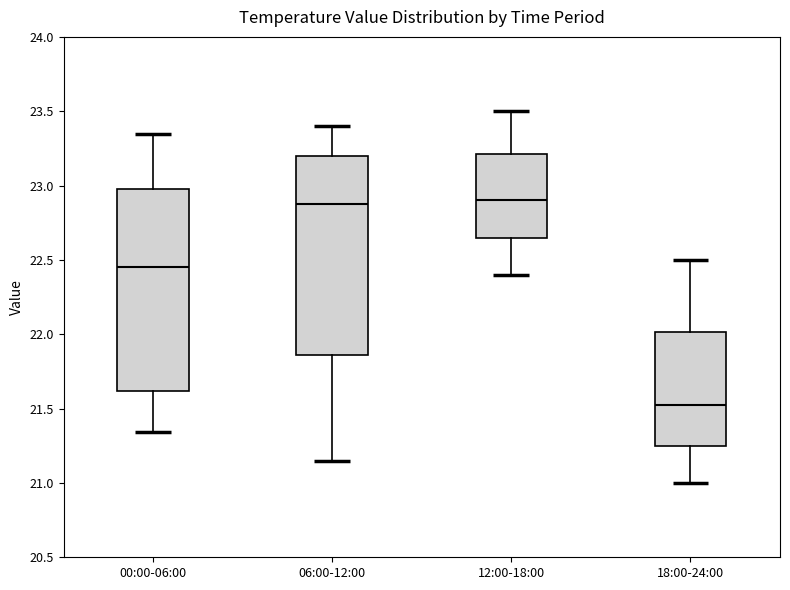

Reading left to right, read every box against the y-axis: the position of its median line, the range the box covers, and the ends of its whiskers. The values are not printed on the chart, so give them approximately, as read against the axis.

00:00-06:00: median 22.45, box 21.60 to 23.00, whiskers 21.35 to 23.35
06:00-12:00: median 22.90, box 21.85 to 23.20, whiskers 21.15 to 23.40
12:00-18:00: median 22.90, box 22.65 to 23.20, whiskers 22.40 to 23.50
18:00-24:00: median 21.55, box 21.25 to 22.00, whiskers 21.00 to 22.50